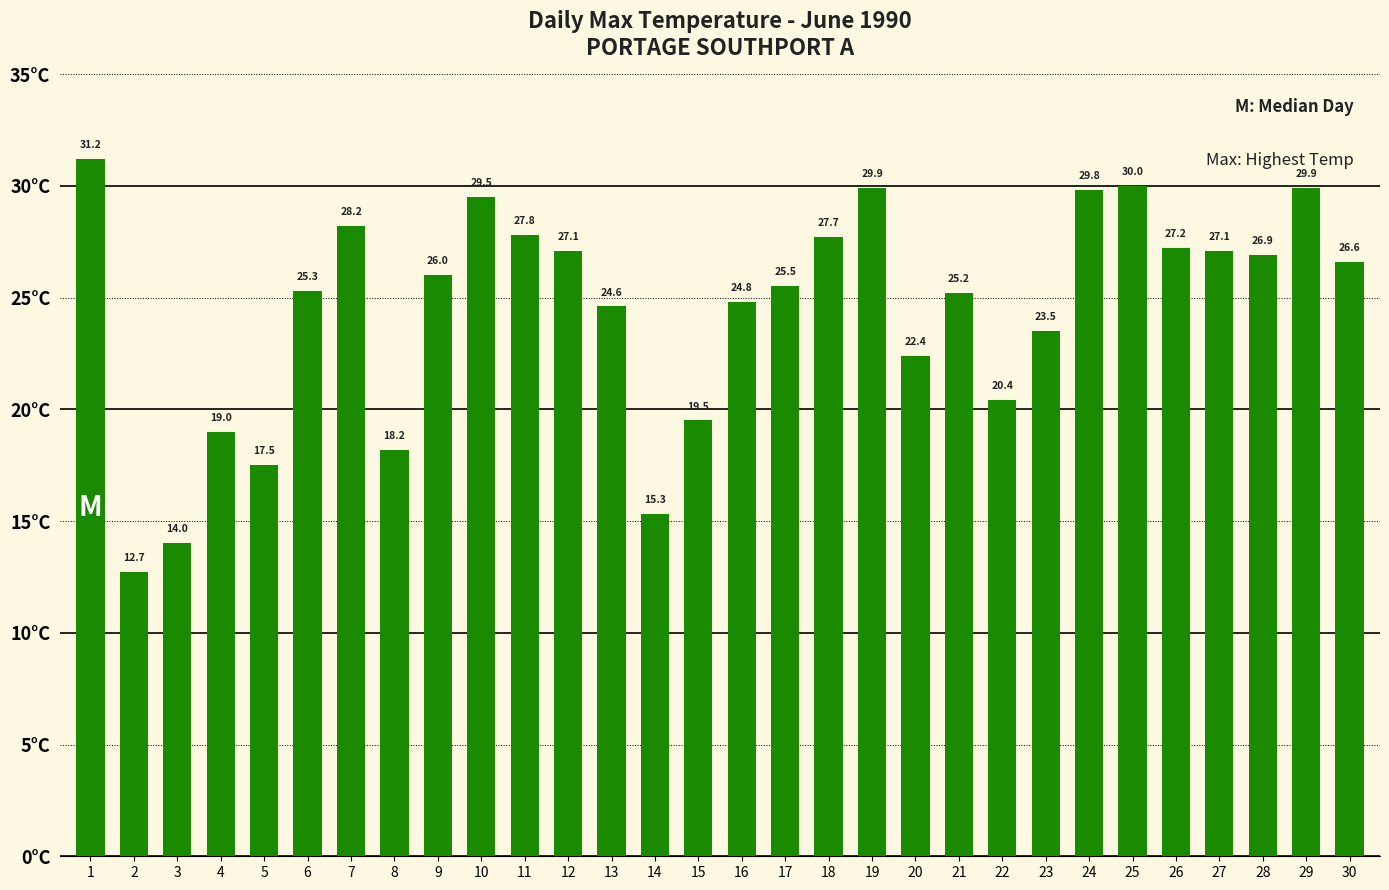

Which label corresponds to the smallest value in the chart?

2